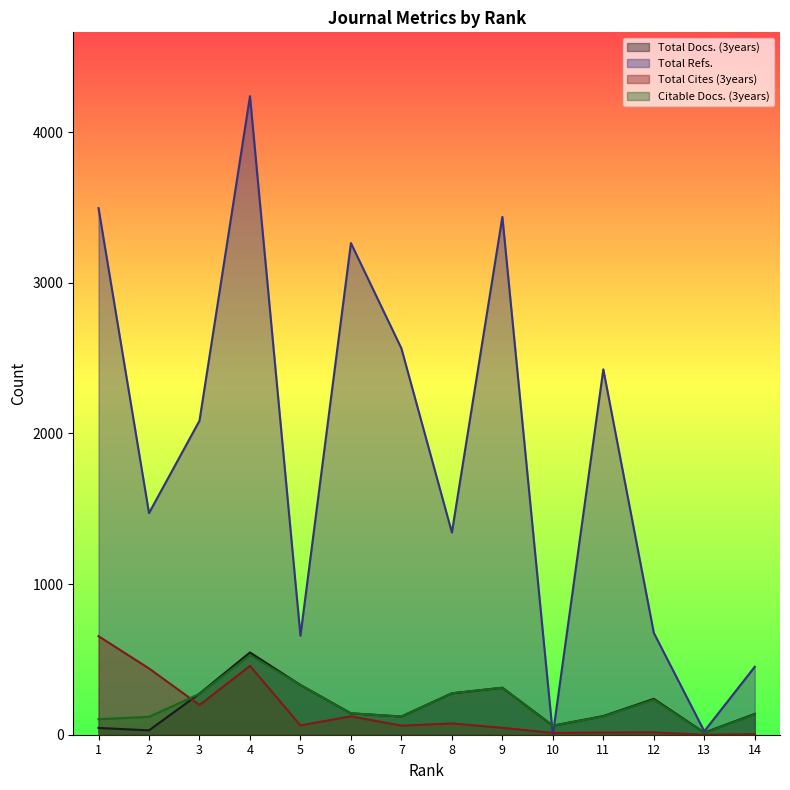

Where is the first local maximum for Total Docs. (3years)?

4